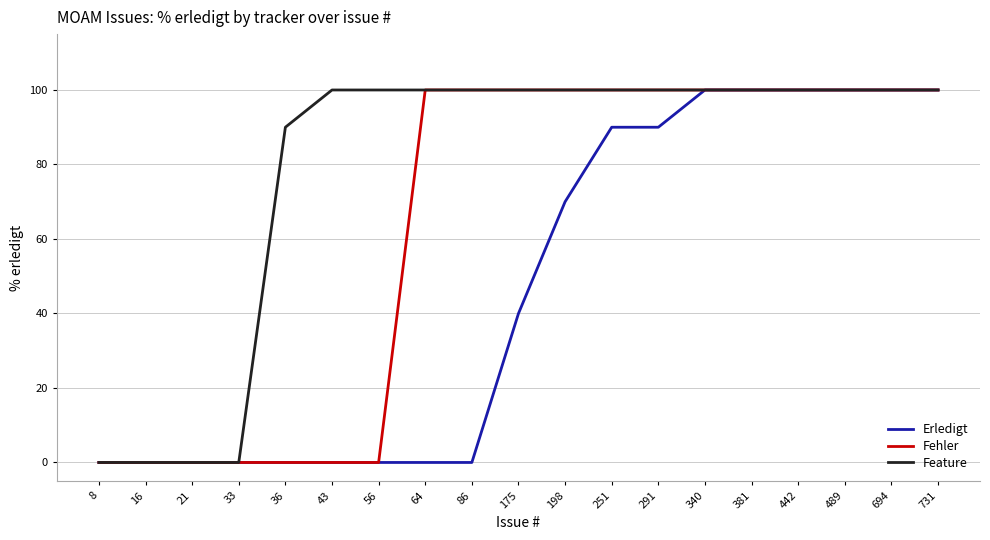

Which series has the largest total across all categories?

Feature